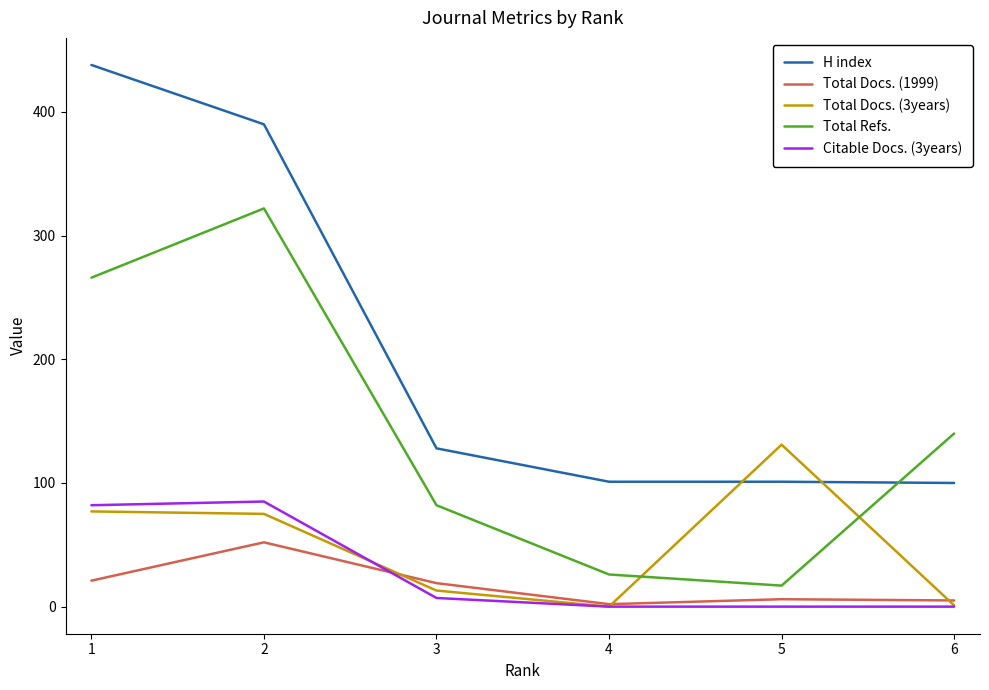

Is the value of Citable Docs. (3years) at 4 greater than the value of H index at 1?

No